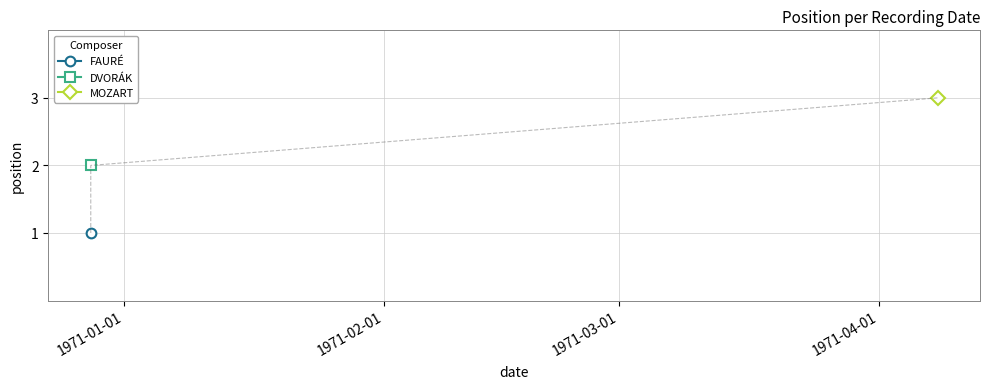

What is the value of the 2nd point from the left?

1